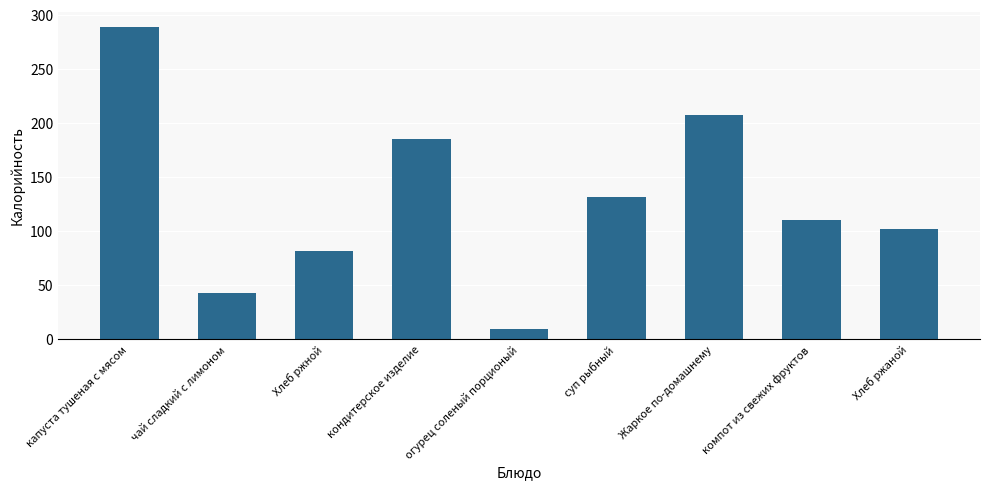

Reading left to right, what are all the values shown in this chart?

288.5	42.3	81.6	185.0	9.0	131.8	207.0	110.0	102.0